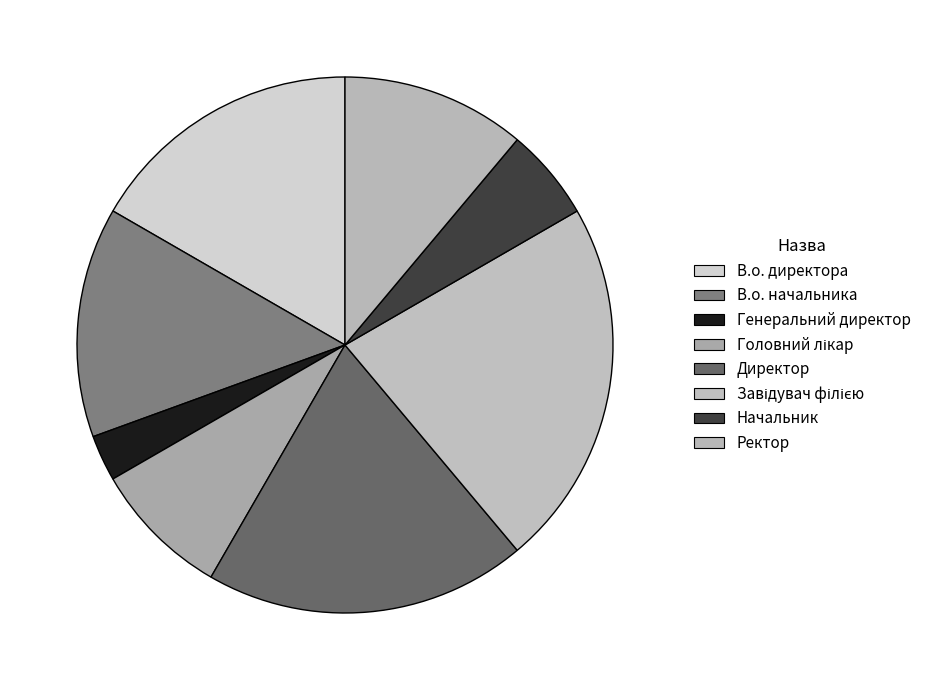

Is there a majority slice in this chart?

No